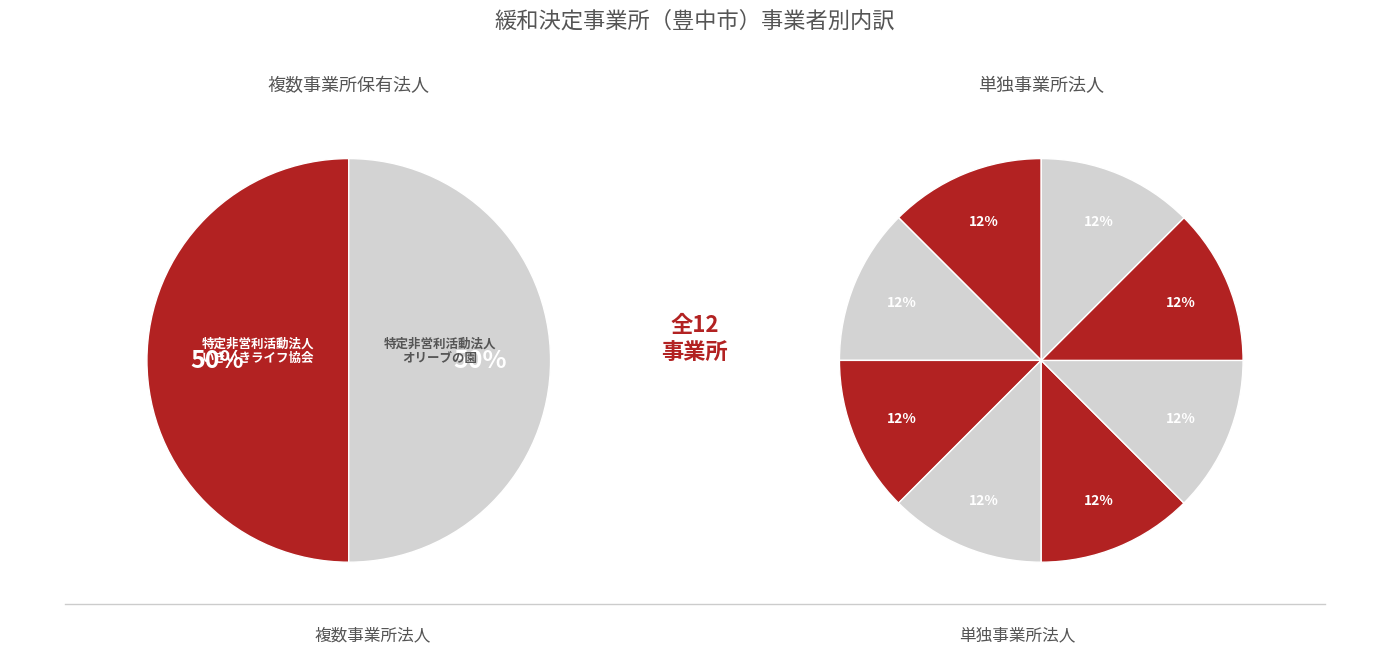

Which category has the biggest portion of the pie?

特定非営利活動法人いきいきライフ協会